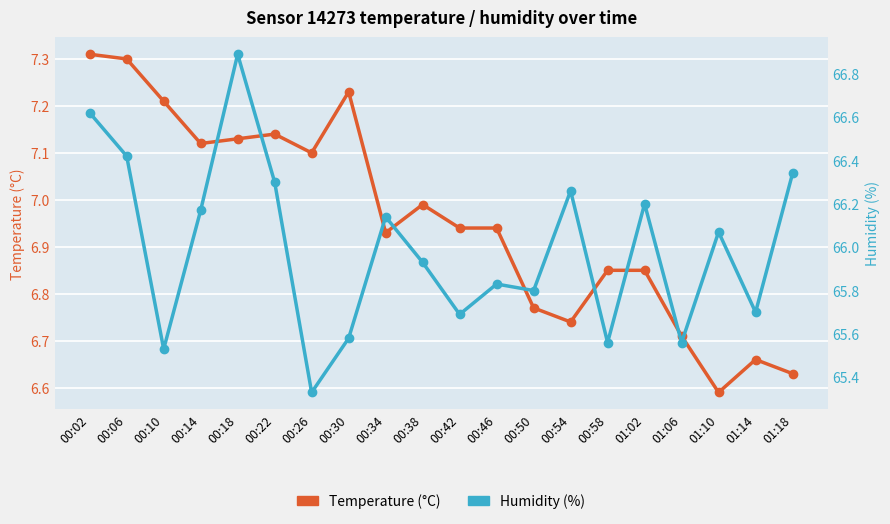

True or false: Temperature (°C) and Humidity (%) intersect in this chart.

False